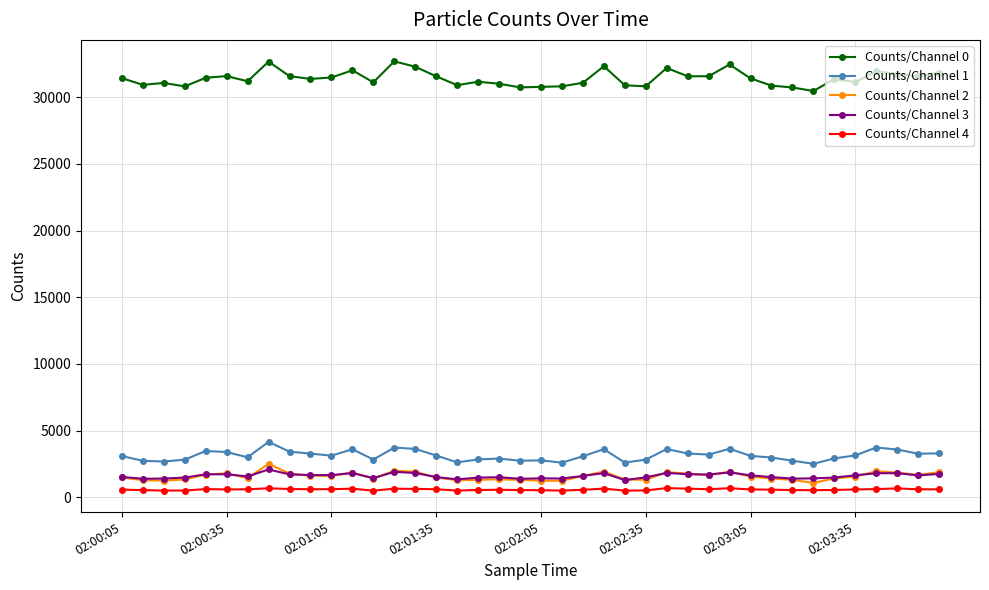

True or false: Counts/Channel 4 and Counts/Channel 0 cross at least once.

False